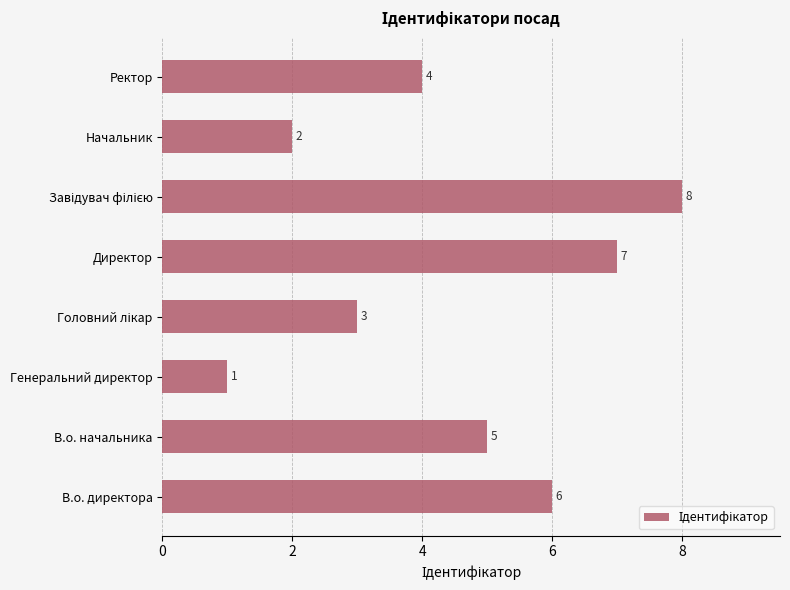

The value at Генеральний директор is 1. True or false?

True